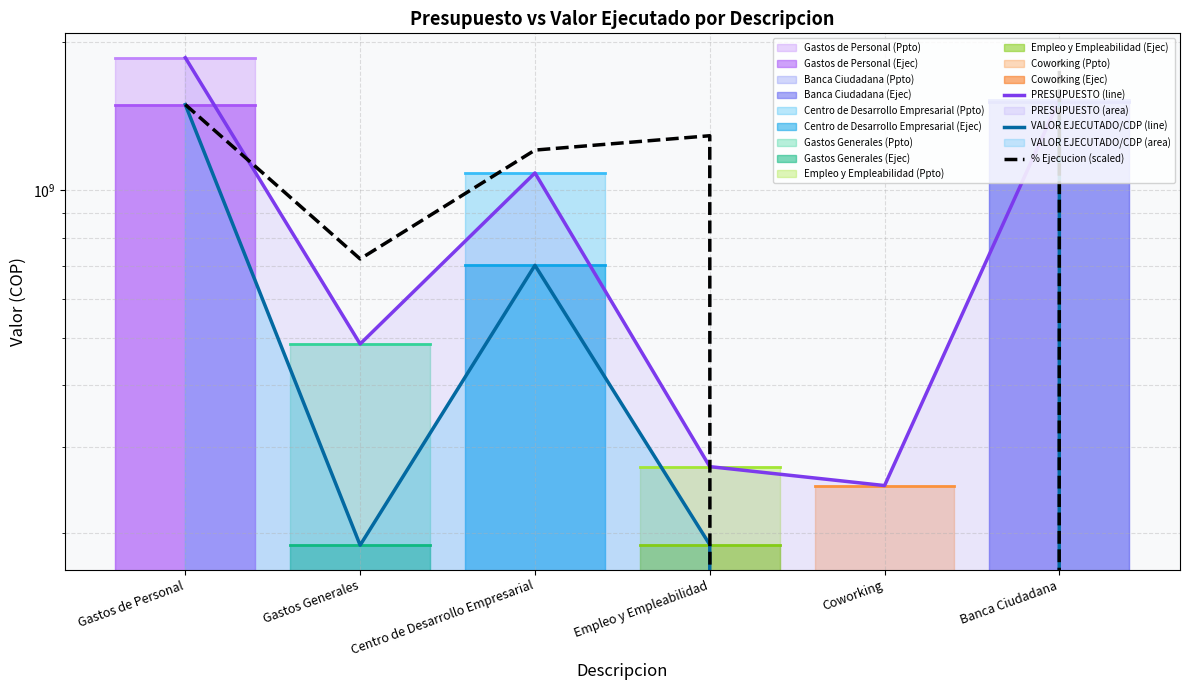

Rank the series at Banca Ciudadana from lowest to highest value.

VALOR EJECUTADO/CDP (line), PRESUPUESTO (line), % Ejecucion (scaled)